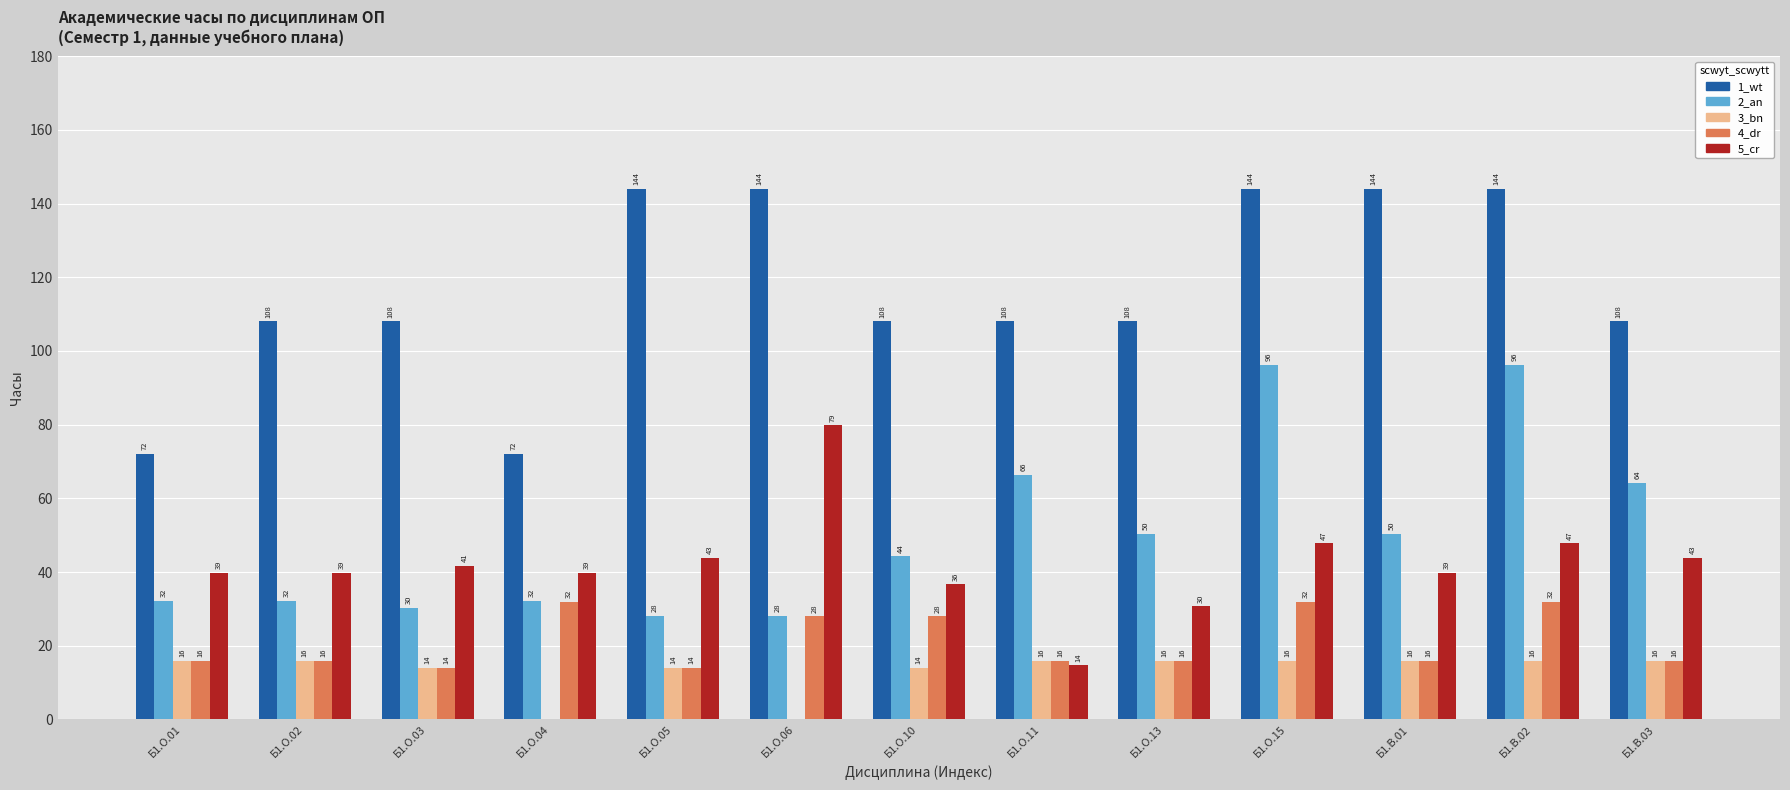

What are all the series names shown in the legend?

1_wt, 2_an, 3_bn, 4_dr, 5_cr